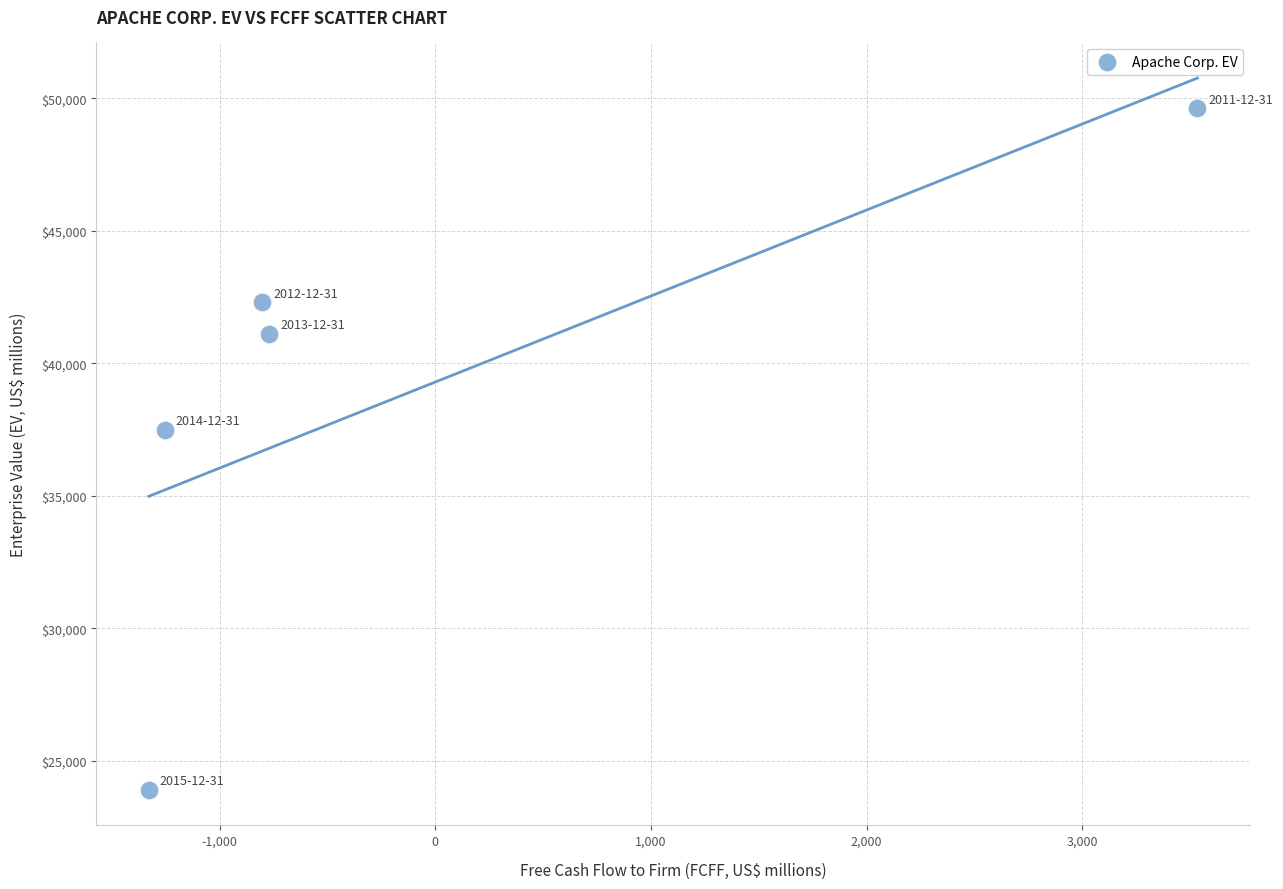

What Y value in the scatter plot is closest to 36766?

37486